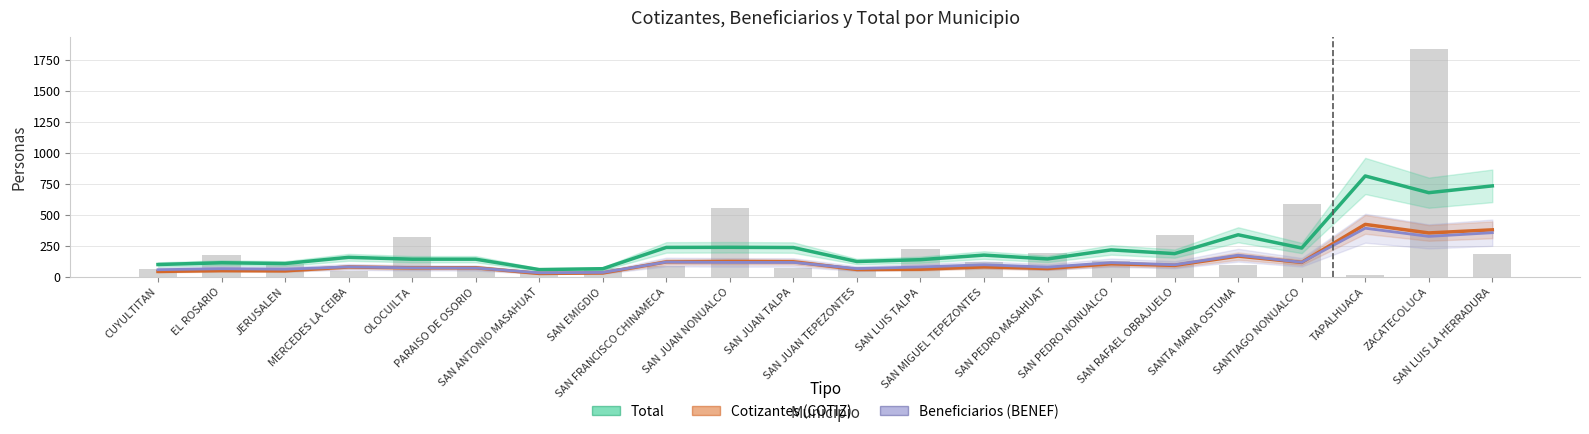

Reading left to right, extract all data points from this chart.

Total: CUYULTITAN=97	EL ROSARIO=111	JERUSALEN=105	MERCEDES LA CEIBA=155	OLOCUILTA=140	PARAISO DE OSORIO=140	SAN ANTONIO MASAHUAT=56	SAN EMIGDIO=63	SAN FRANCISCO CHINAMECA=235	SAN JUAN NONUALCO=236	SAN JUAN TALPA=234	SAN JUAN TEPEZONTES=121	SAN LUIS TALPA=136	SAN MIGUEL TEPEZONTES=173	SAN PEDRO MASAHUAT=142	SAN PEDRO NONUALCO=215	SAN RAFAEL OBRAJUELO=185	SANTA MARIA OSTUMA=337	SANTIAGO NONUALCO=230	TAPALHUACA=812	ZACATECOLUCA=677	SAN LUIS LA HERRADURA=732
Cotizantes (COTIZ): CUYULTITAN=41	EL ROSARIO=48	JERUSALEN=46	MERCEDES LA CEIBA=77	OLOCUILTA=70	PARAISO DE OSORIO=71	SAN ANTONIO MASAHUAT=25	SAN EMIGDIO=29	SAN FRANCISCO CHINAMECA=118	SAN JUAN NONUALCO=121	SAN JUAN TALPA=119	SAN JUAN TEPEZONTES=57	SAN LUIS TALPA=59	SAN MIGUEL TEPEZONTES=78	SAN PEDRO MASAHUAT=65	SAN PEDRO NONUALCO=103	SAN RAFAEL OBRAJUELO=90	SANTA MARIA OSTUMA=165	SANTIAGO NONUALCO=114	TAPALHUACA=421	ZACATECOLUCA=352	SAN LUIS LA HERRADURA=377
Beneficiarios (BENEF): CUYULTITAN=55	EL ROSARIO=63	JERUSALEN=59	MERCEDES LA CEIBA=78	OLOCUILTA=70	PARAISO DE OSORIO=69	SAN ANTONIO MASAHUAT=30	SAN EMIGDIO=33	SAN FRANCISCO CHINAMECA=117	SAN JUAN NONUALCO=114	SAN JUAN TALPA=114	SAN JUAN TEPEZONTES=64	SAN LUIS TALPA=77	SAN MIGUEL TEPEZONTES=95	SAN PEDRO MASAHUAT=76	SAN PEDRO NONUALCO=112	SAN RAFAEL OBRAJUELO=95	SANTA MARIA OSTUMA=172	SANTIAGO NONUALCO=115	TAPALHUACA=390	ZACATECOLUCA=324	SAN LUIS LA HERRADURA=354